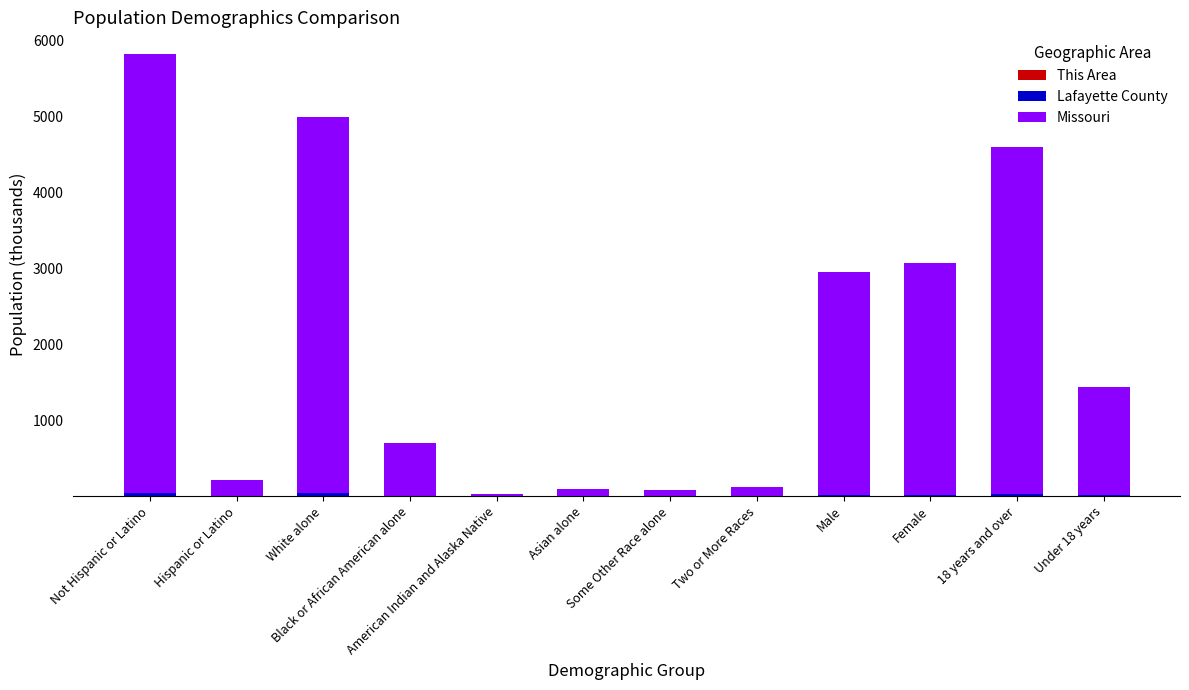

Rank the series at Not Hispanic or Latino from highest to lowest value.

Missouri, Lafayette County, This Area